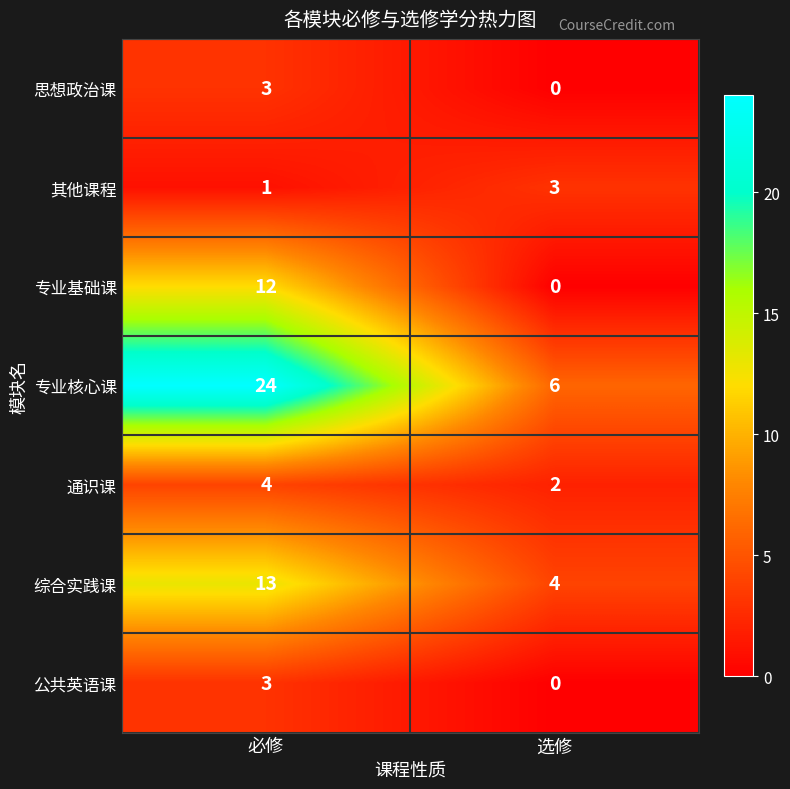

Reading left to right, list all the values displayed in this chart.

思想政治课: 必修=3	选修=0
其他课程: 必修=1	选修=3
专业基础课: 必修=12	选修=0
专业核心课: 必修=24	选修=6
通识课: 必修=4	选修=2
综合实践课: 必修=13	选修=4
公共英语课: 必修=3	选修=0